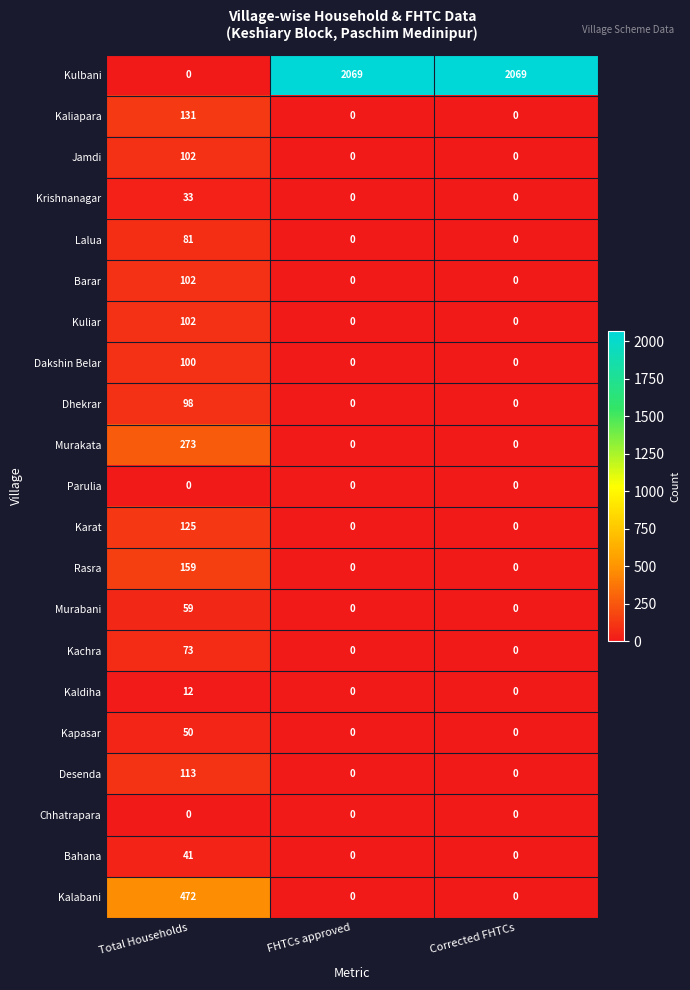

What is the maximum value shown in the chart?

2069